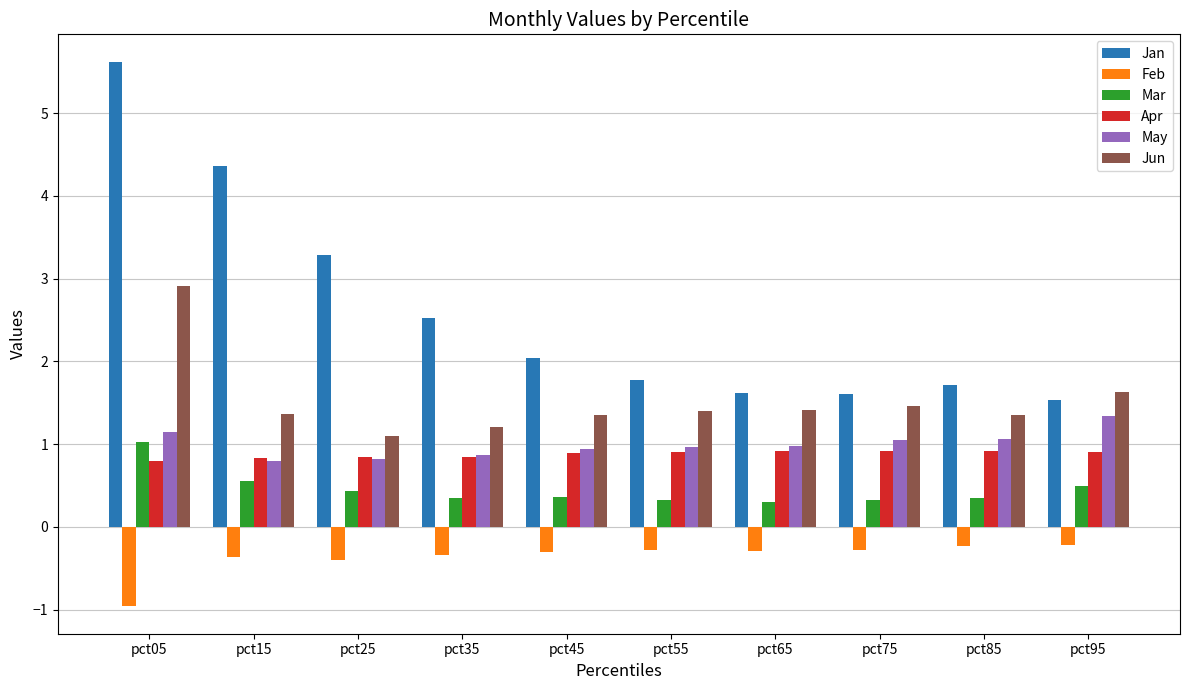

What is the value of the May bar at the 9th from the left?

1.1